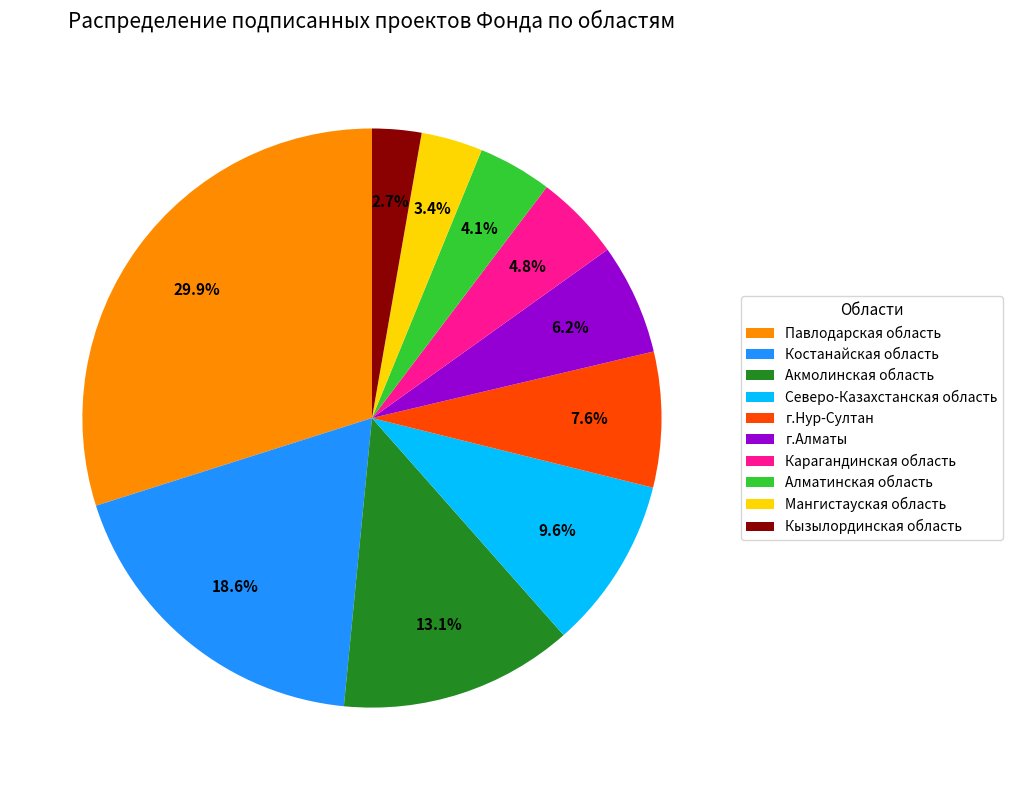

Does Костанайская область account for over 50% of the chart?

No